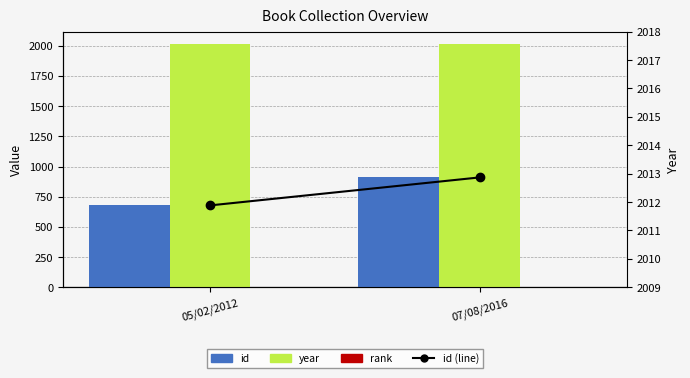

Which has a higher value, 07/08/2016 or 05/02/2012?

07/08/2016